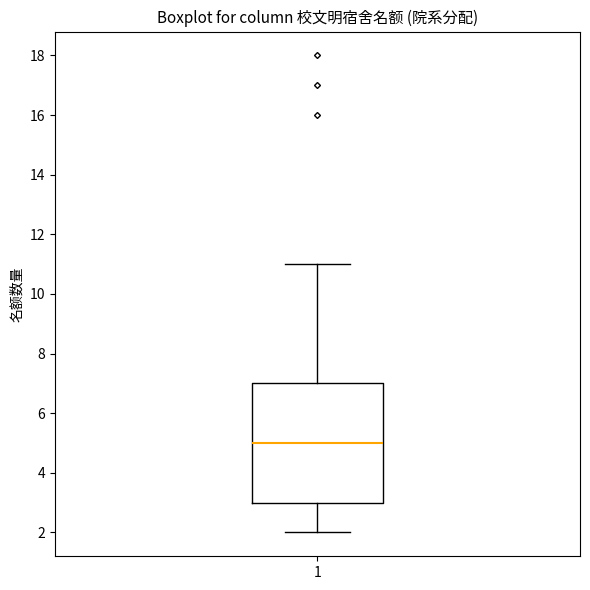

Where does the lower whisker of the box at x = 1 end on the y-axis? The values are not printed on the chart, so give them approximately, as read against the axis.

2